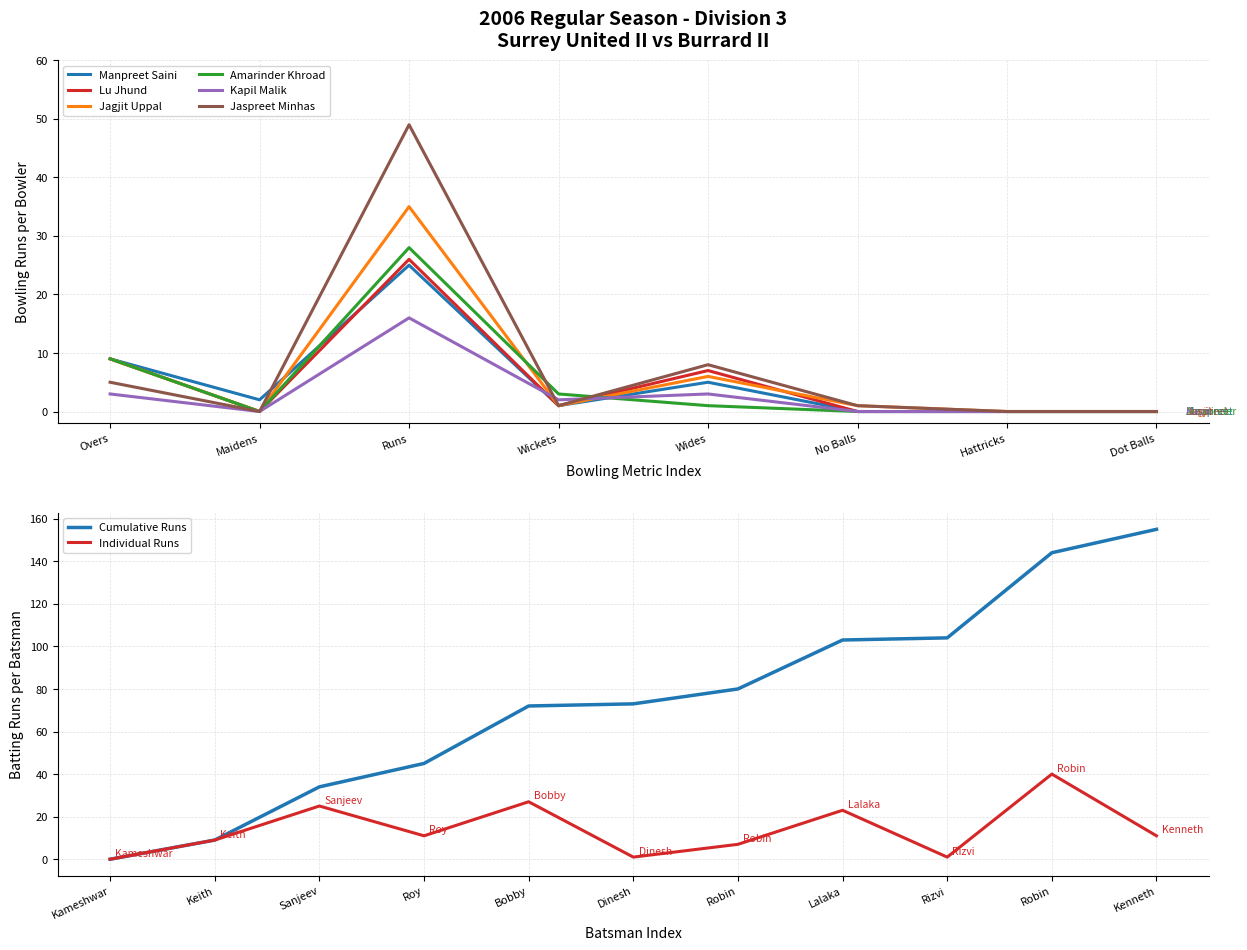

True or false: Kapil Malik and Manpreet Saini intersect in this chart.

True